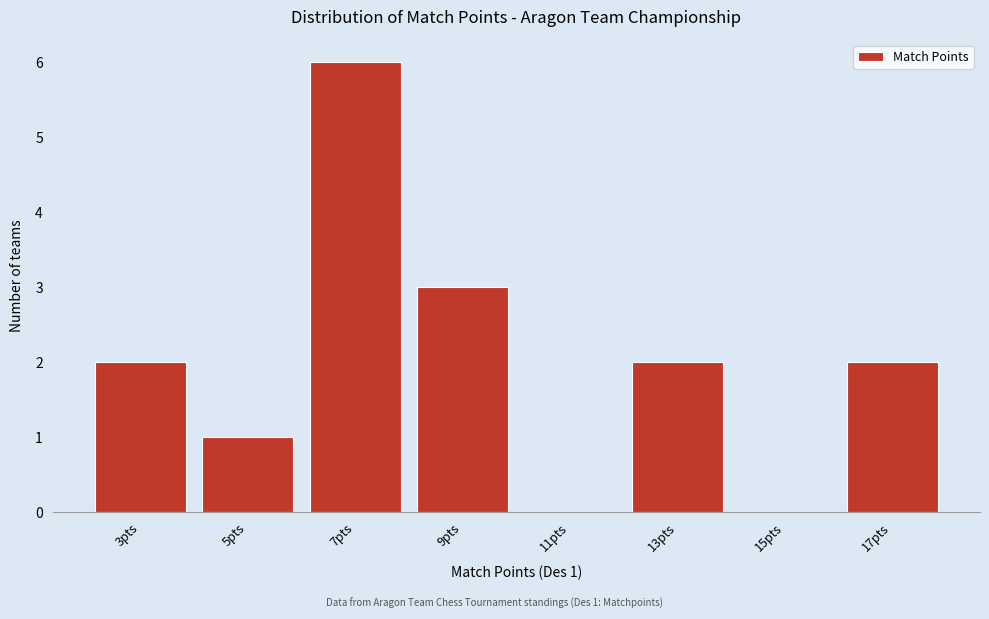

Reading right to left, transcribe all the data shown in this chart.

17pts=2	15pts=0	13pts=2	11pts=0	9pts=3	7pts=6	5pts=1	3pts=2